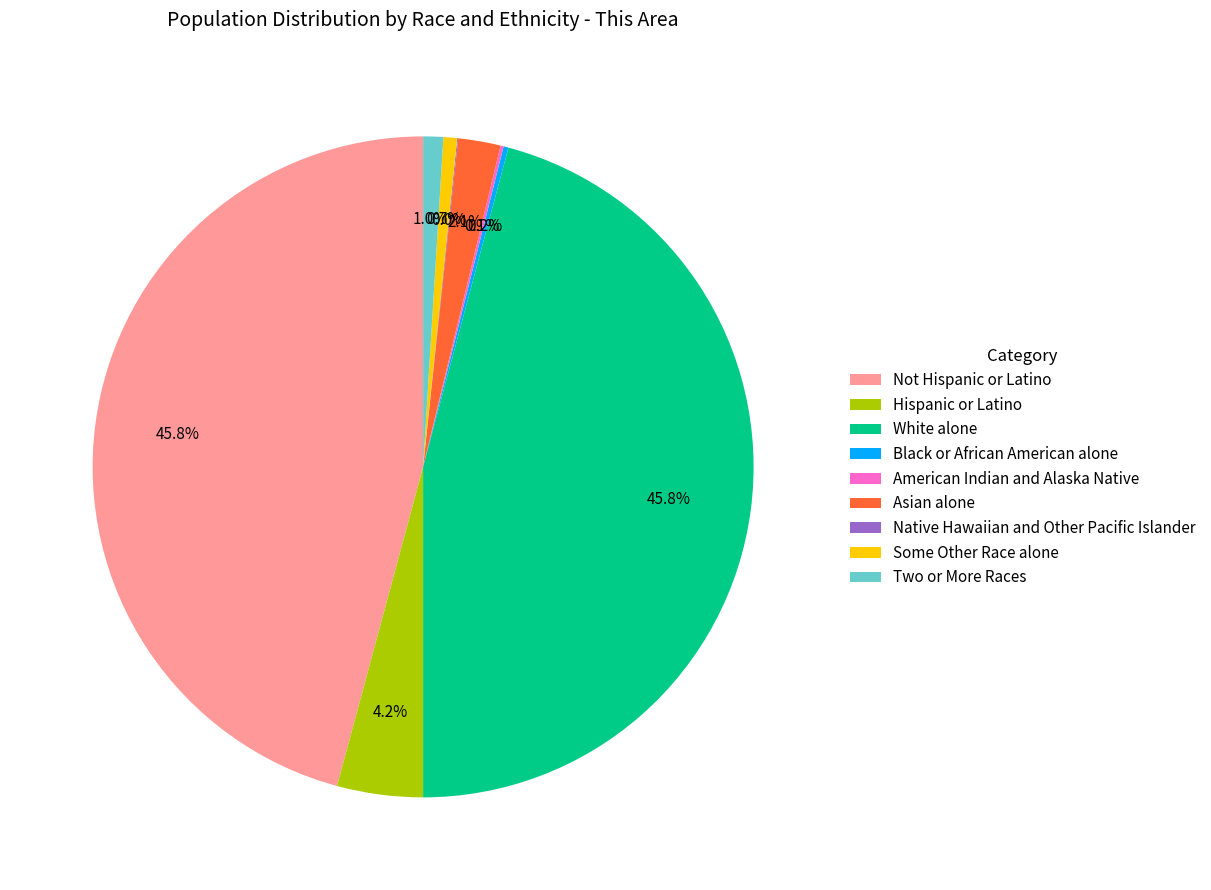

Between Not Hispanic or Latino and Some Other Race alone, which is larger?

Not Hispanic or Latino